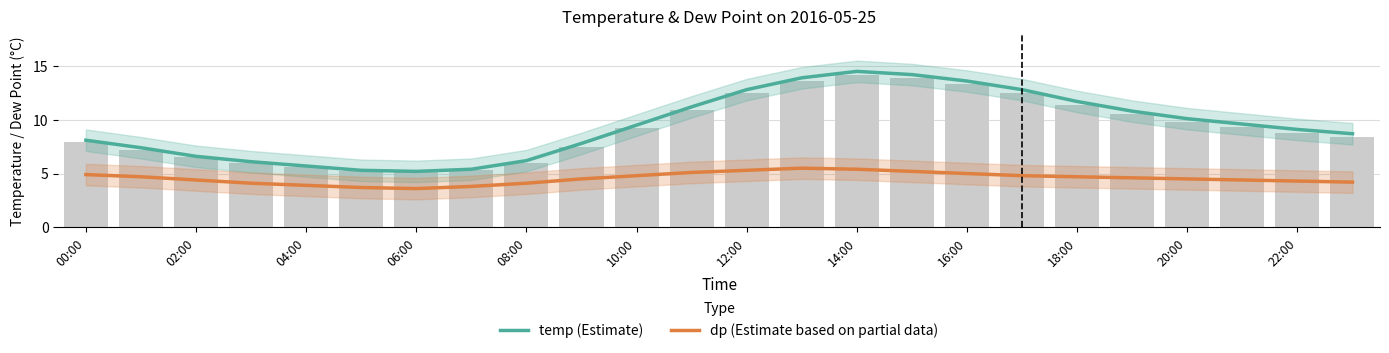

Which series has the largest total across all categories?

temp (Estimate)